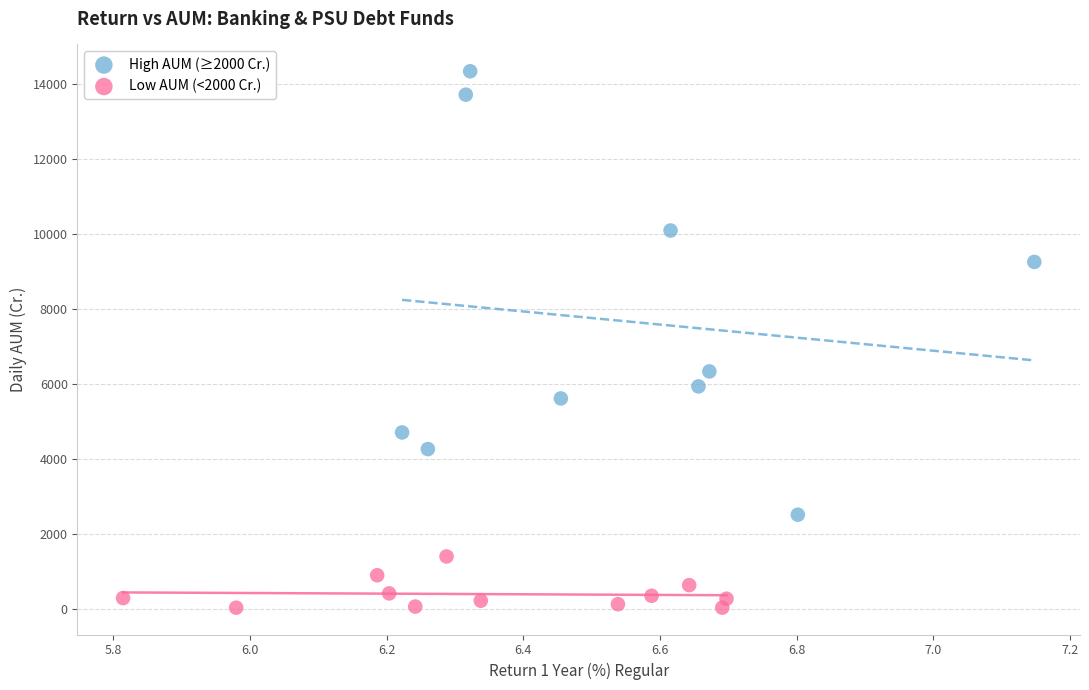

Which series reaches the minimum Y coordinate?

Low AUM (<2000 Cr.)